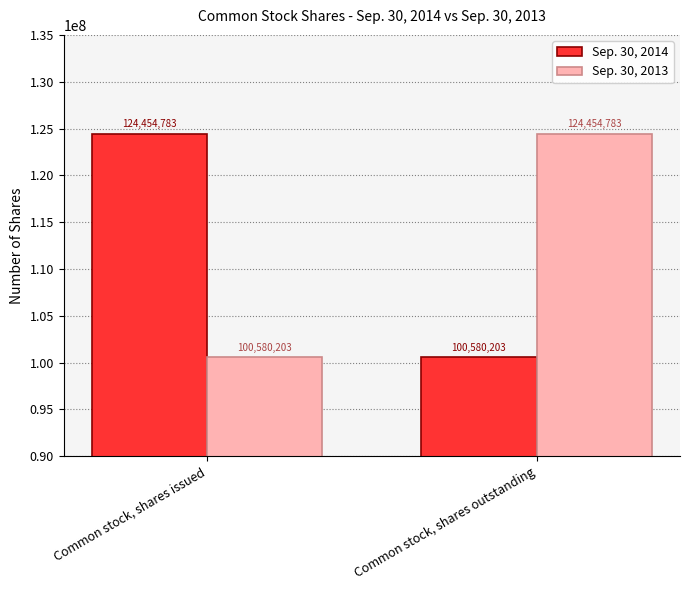

What is the sum of the Sep. 30, 2014 values at Common stock, shares outstanding and Common stock, shares issued?

225034986